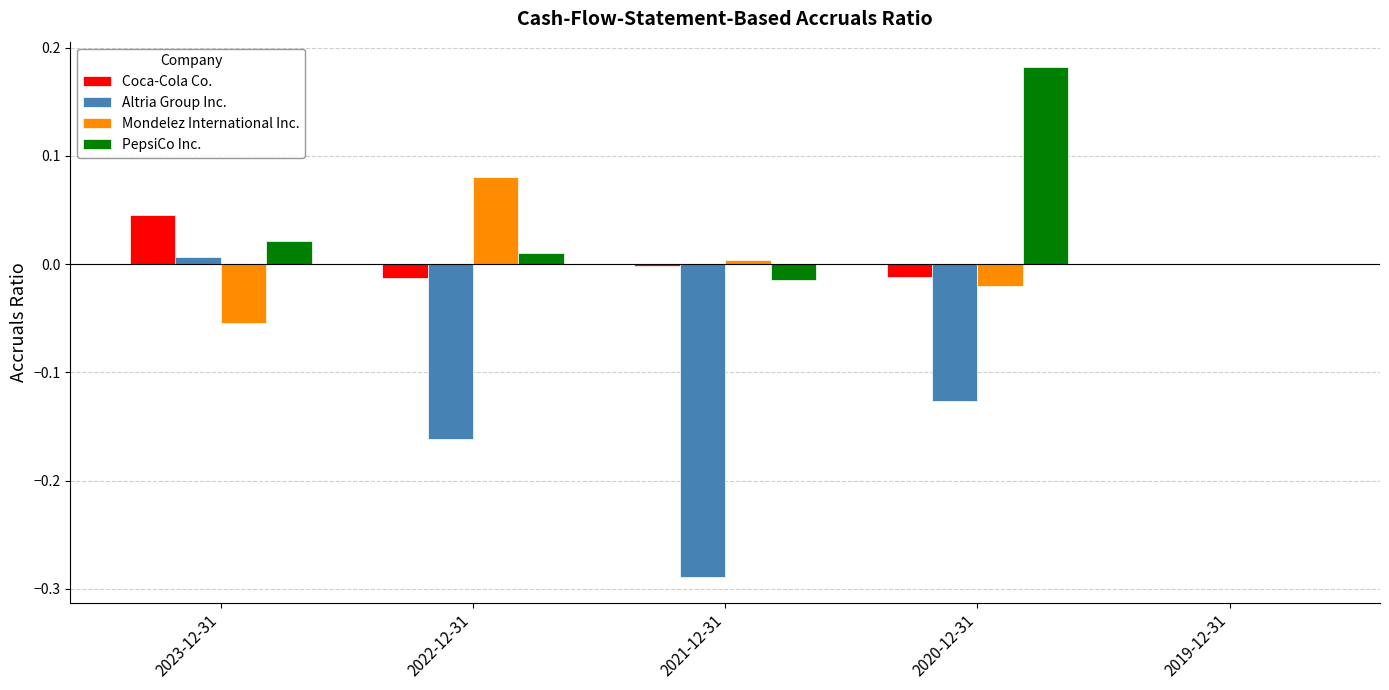

Which series has the largest total across all categories?

PepsiCo Inc.